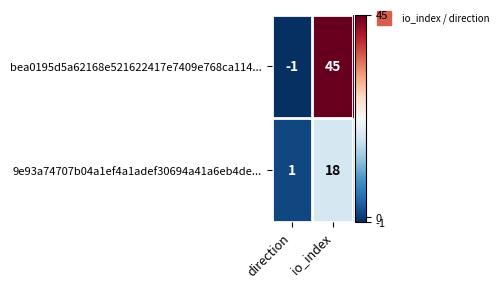

True or false: 9e93a74707b04a1ef4a1adef30694a41a6eb4de... has a value of 2 at direction.

False